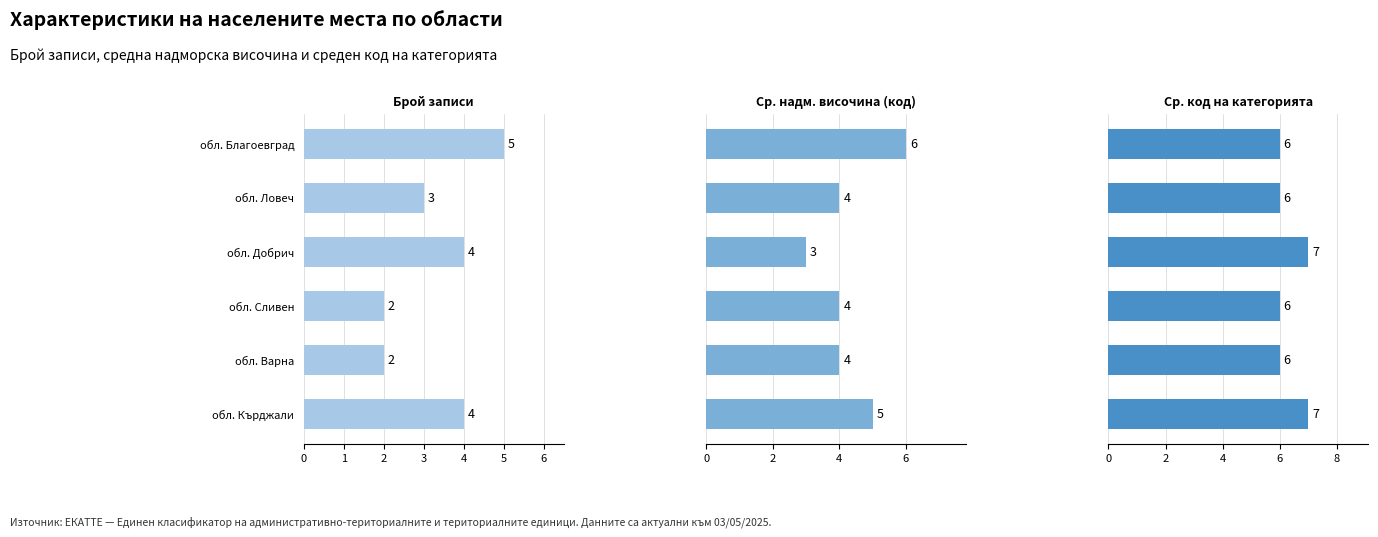

Which series has the largest total across all categories?

Ср. код на категорията